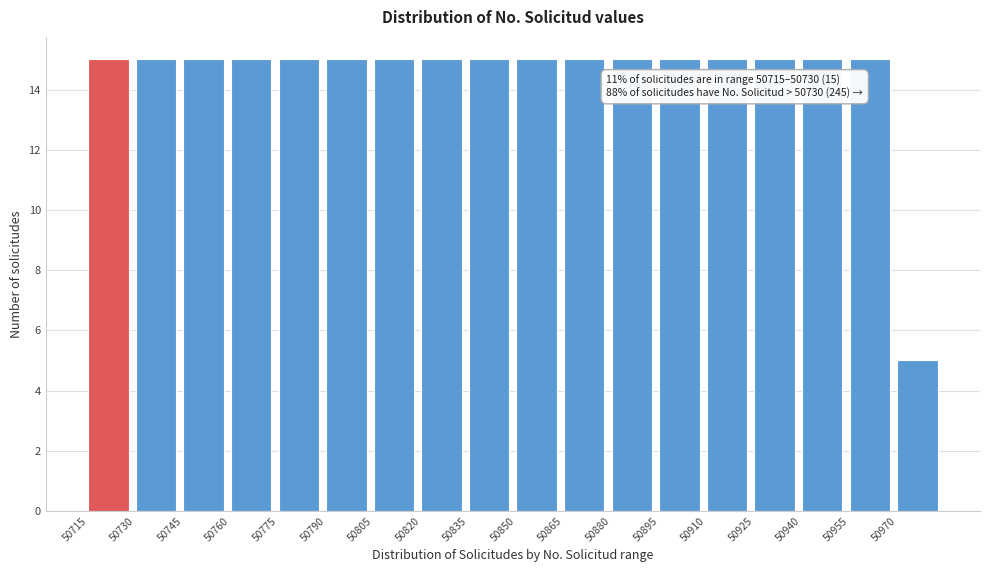

Reading right to left, list all the values displayed in this chart.

50970=5	50955=15	50940=15	50925=15	50910=15	50895=15	50880=15	50865=15	50850=15	50835=15	50820=15	50805=15	50790=15	50775=15	50760=15	50745=15	50730=15	50715=15